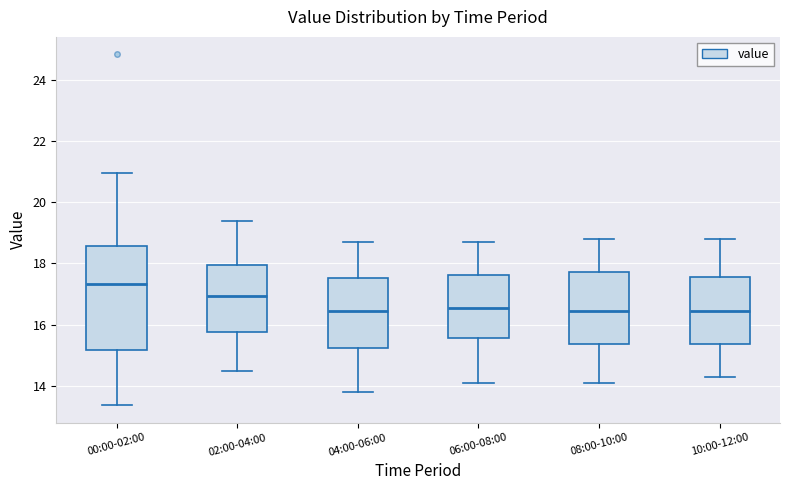

Reading left to right, transcribe this box plot: for each box, give where its median line is, the range the box spans, and where its two whiskers end, as read against the y-axis. The values are not printed on the chart, so give them approximately, as read against the axis.

00:00-02:00: median 17.4, box 15.2 to 18.6, whiskers 13.4 to 21.0
02:00-04:00: median 17.0, box 15.8 to 18.0, whiskers 14.6 to 19.4
04:00-06:00: median 16.4, box 15.2 to 17.6, whiskers 13.8 to 18.8
06:00-08:00: median 16.6, box 15.6 to 17.6, whiskers 14.2 to 18.8
08:00-10:00: median 16.4, box 15.4 to 17.8, whiskers 14.2 to 18.8
10:00-12:00: median 16.4, box 15.4 to 17.6, whiskers 14.4 to 18.8